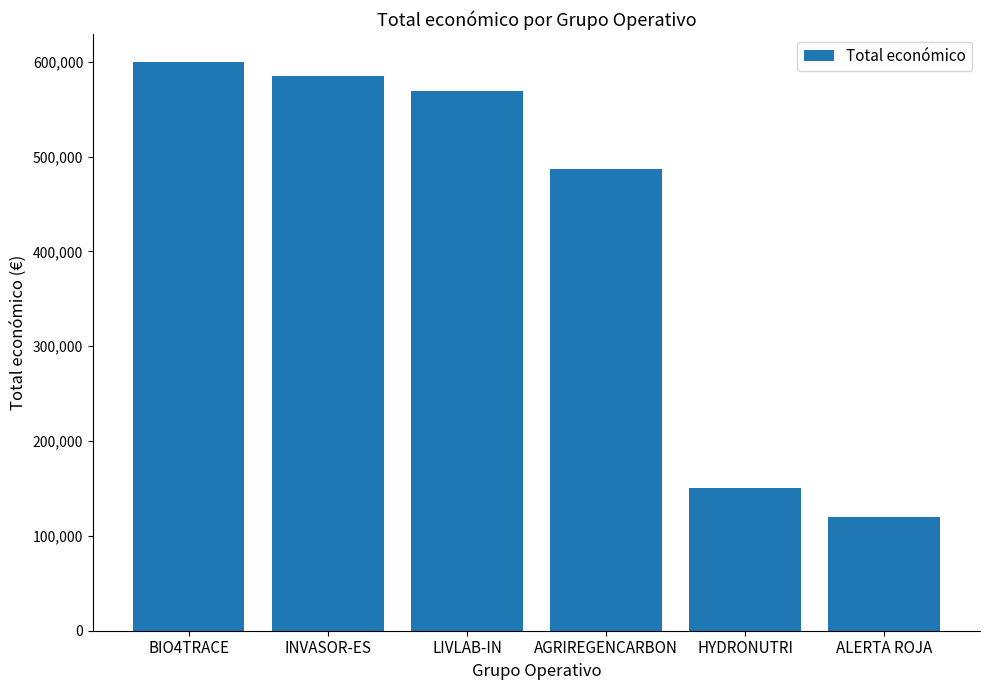

At which category does the chart reach its minimum across all series?

ALERTA ROJA